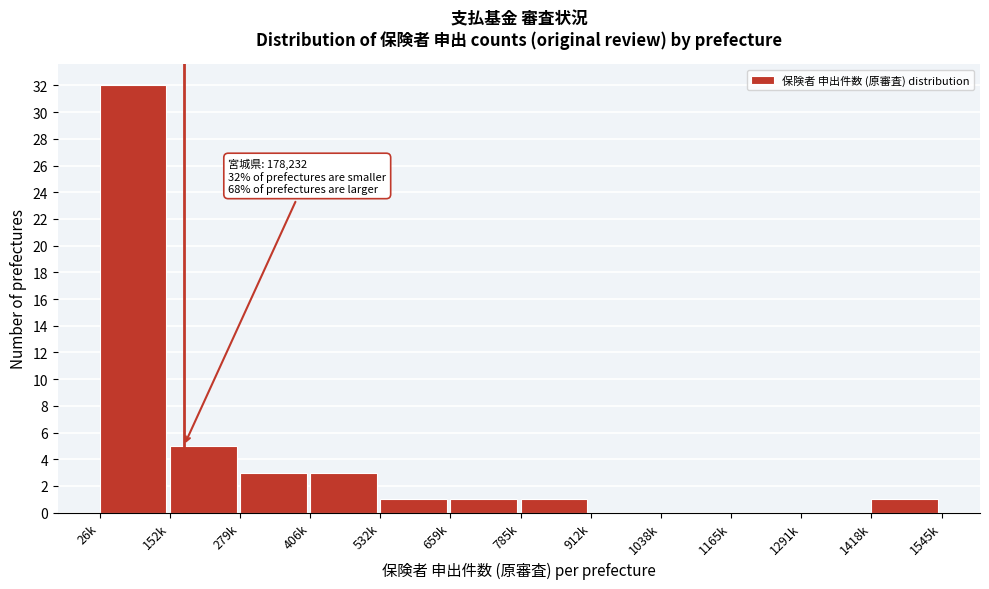

Reading right to left, extract all data points from this chart.

1418k=1	1291k=0	1165k=0	1038k=0	912k=0	785k=1	659k=1	532k=1	406k=3	279k=3	152k=5	26k=32